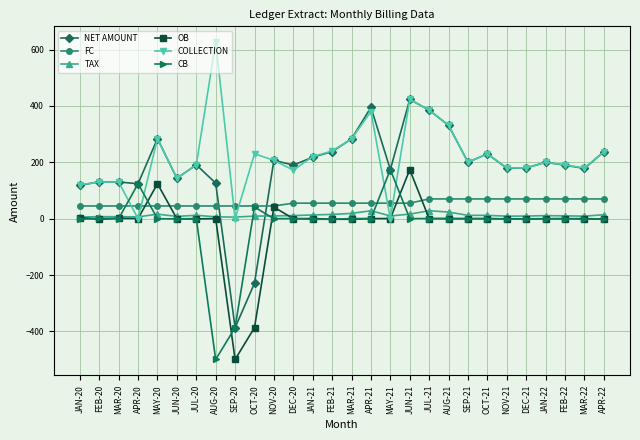

Does the chart display data point markers on the line(s)?

Yes